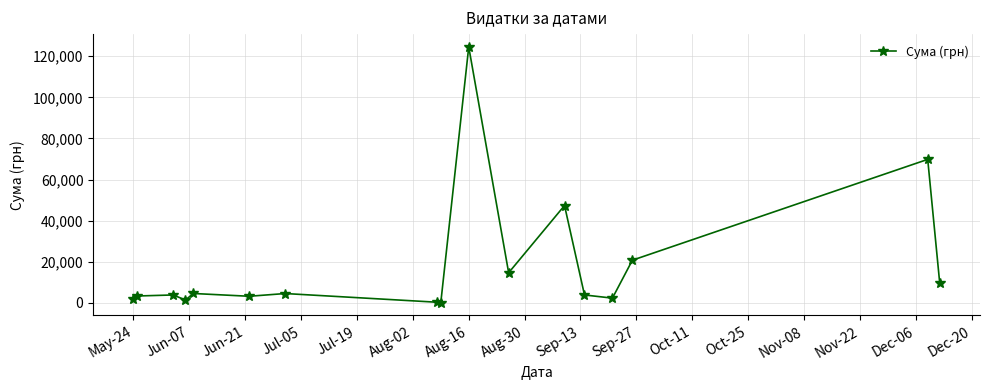

What is the value of the 10th point from the left?

124534.0